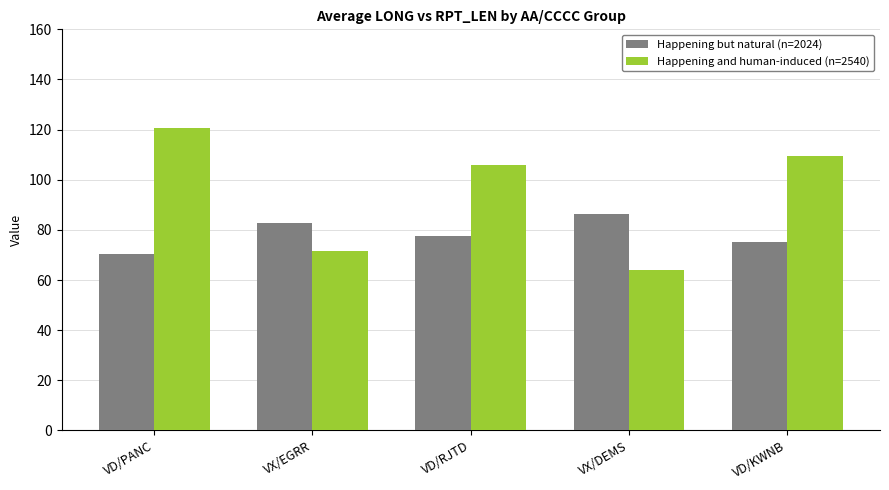

How many groups of bars are there?

5